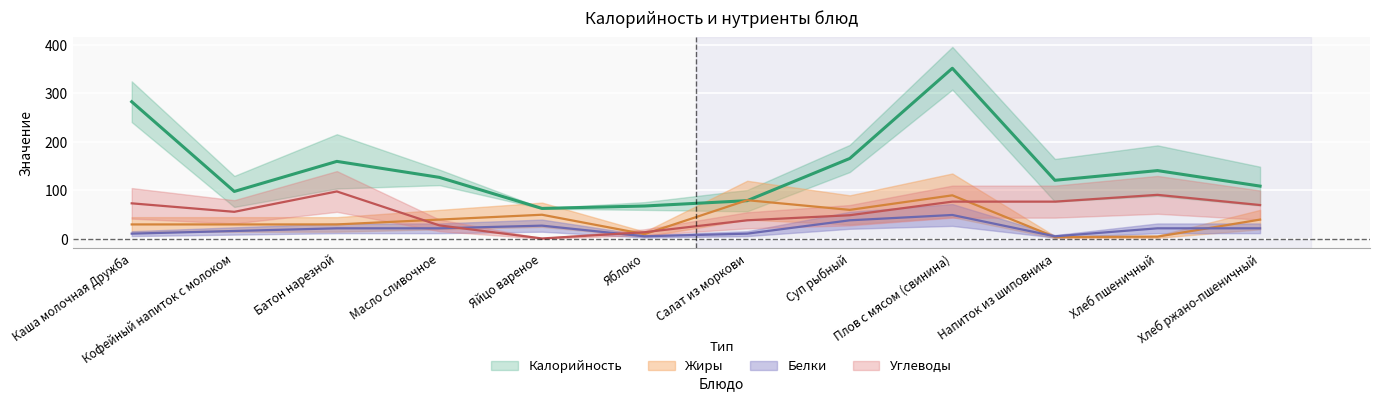

What is the label of the 3rd point from the right?

Напиток из шиповника